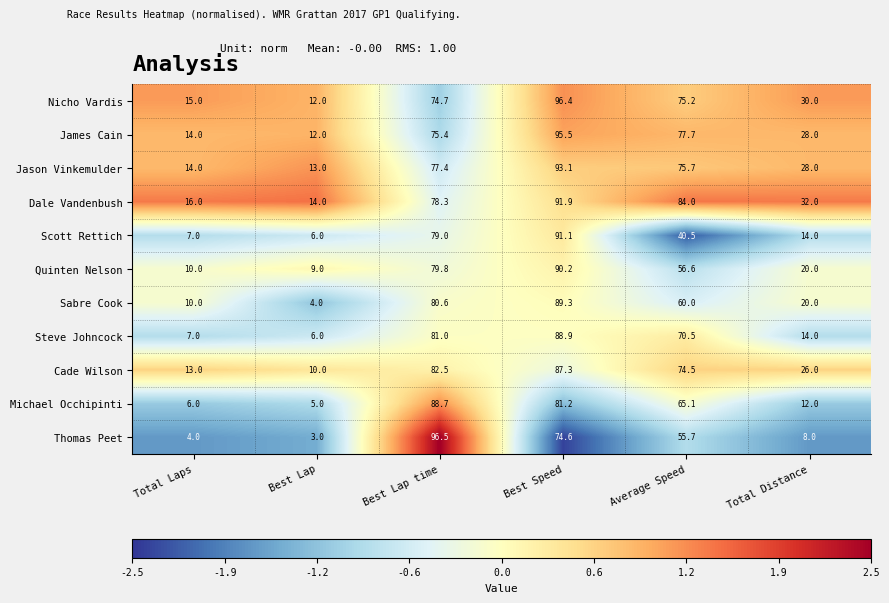

Which series has the largest range (max minus min)?

Thomas Peet